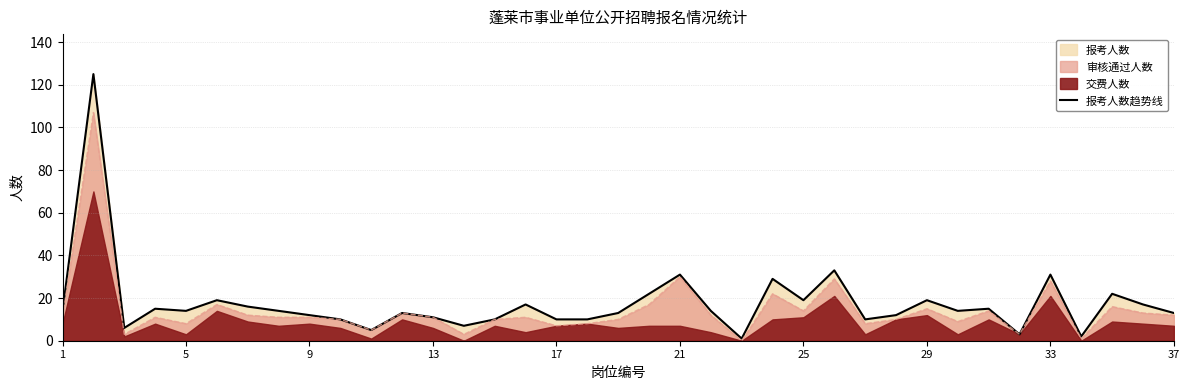

What is the sum of all values?

648